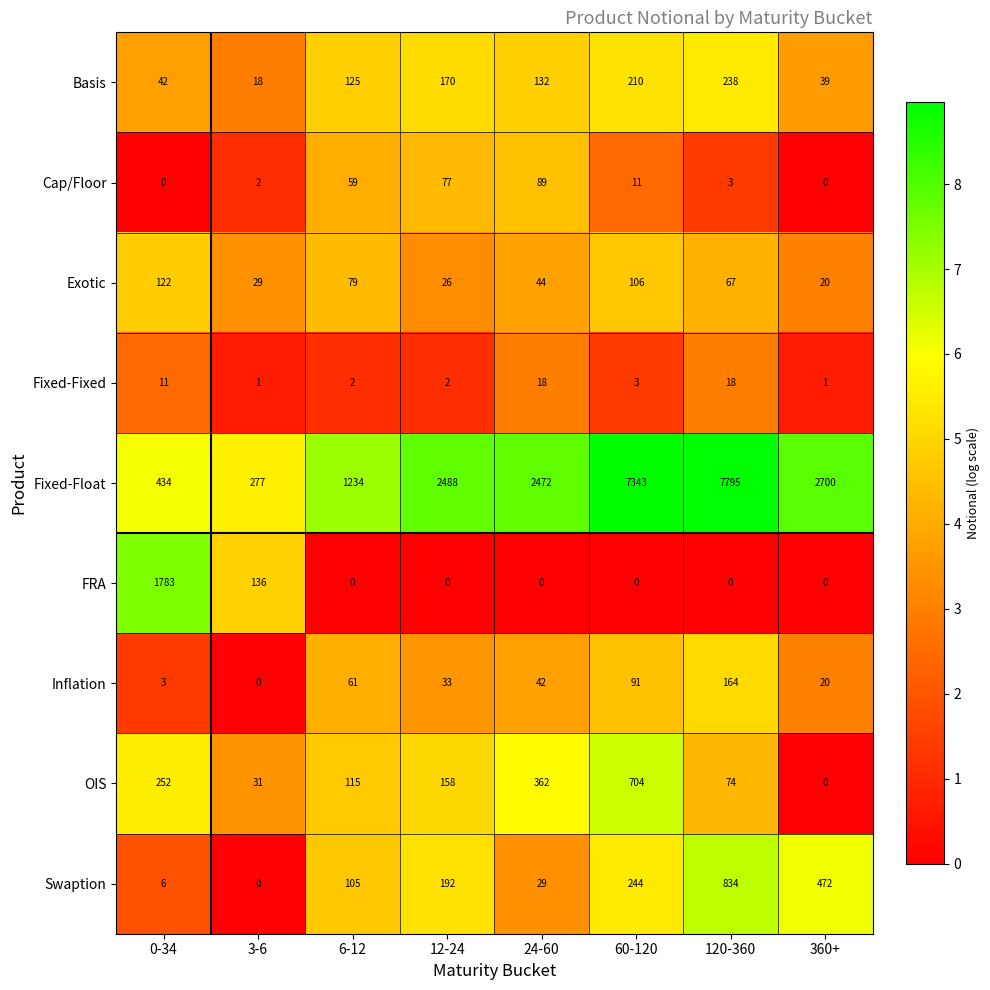

Which series has the largest total across all categories?

Fixed-Float